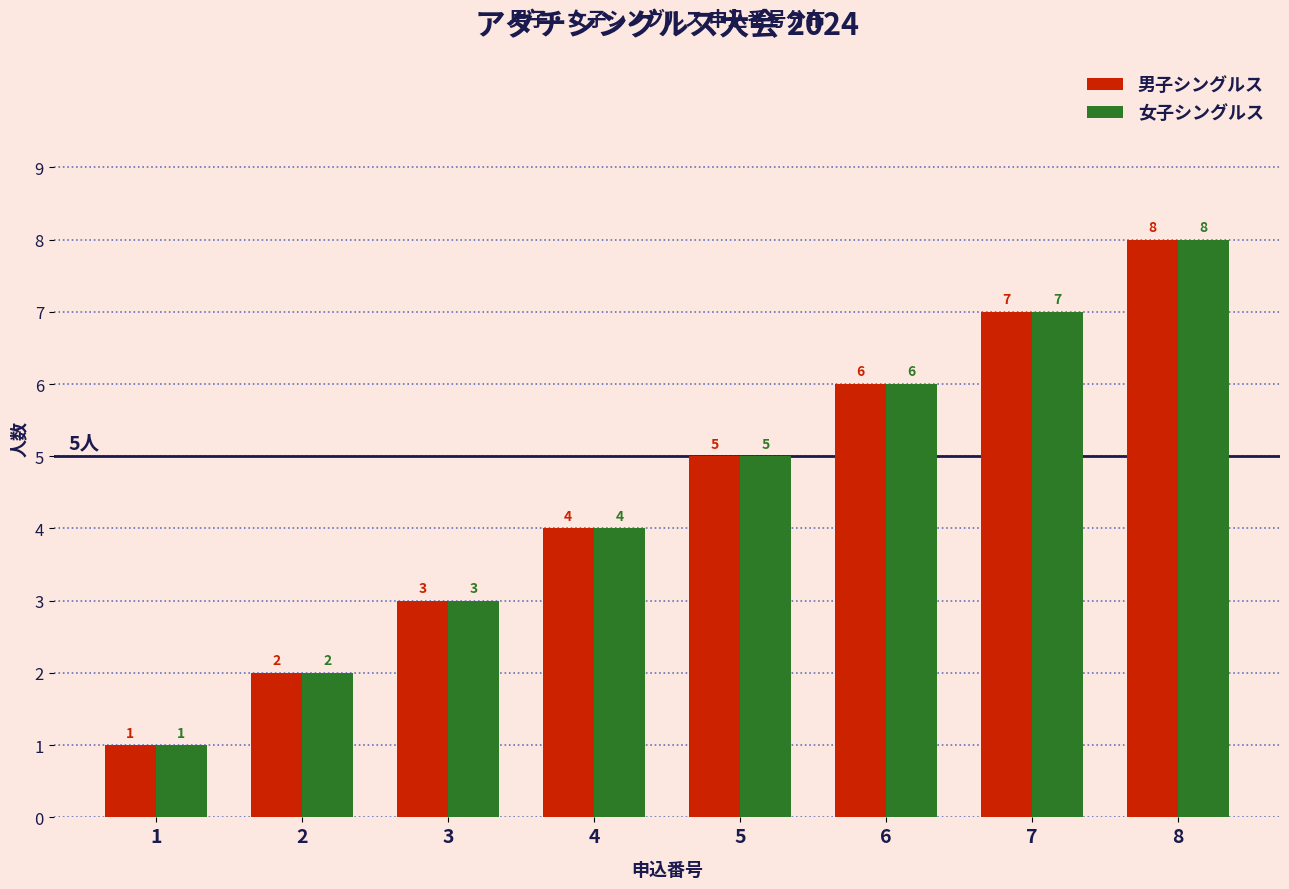

At which category does the chart reach its peak across all series?

8